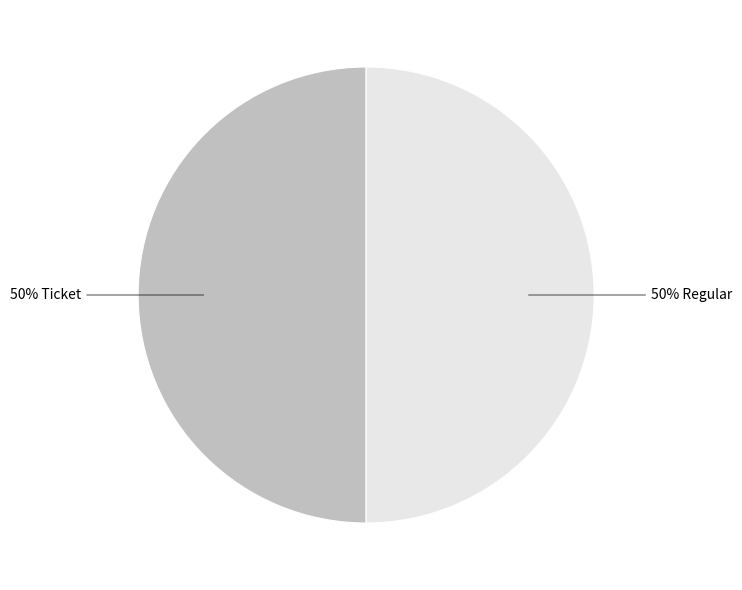

Is it true that 50% Regular is 50% of the pie?

True